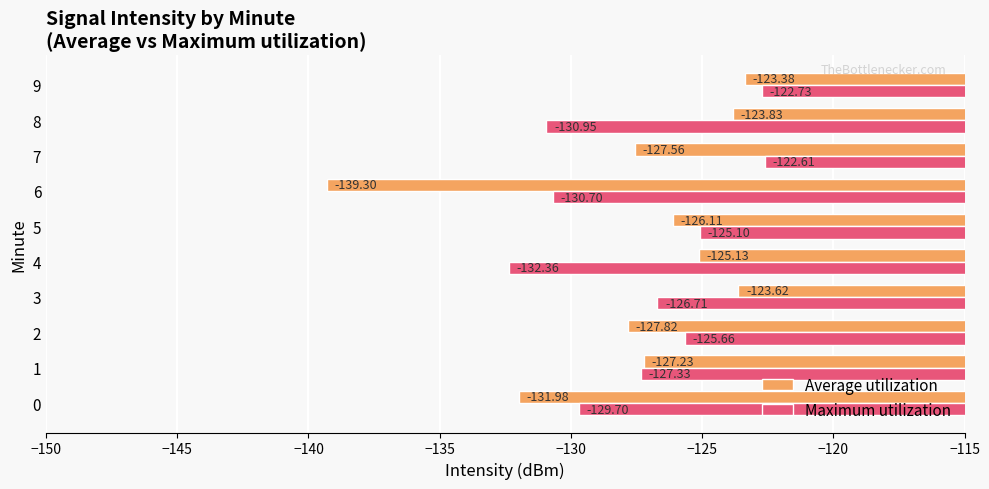

Is the value of Average utilization at 7 greater than the value of Maximum utilization at 4?

Yes